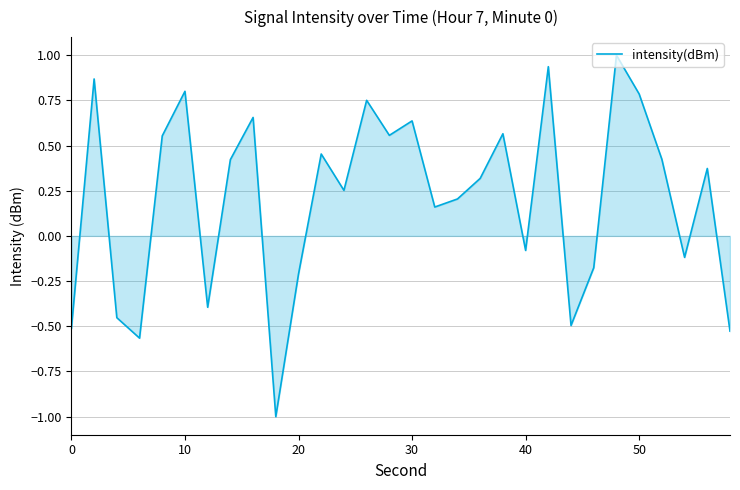

What is the minimum value shown in the chart?

-1.0